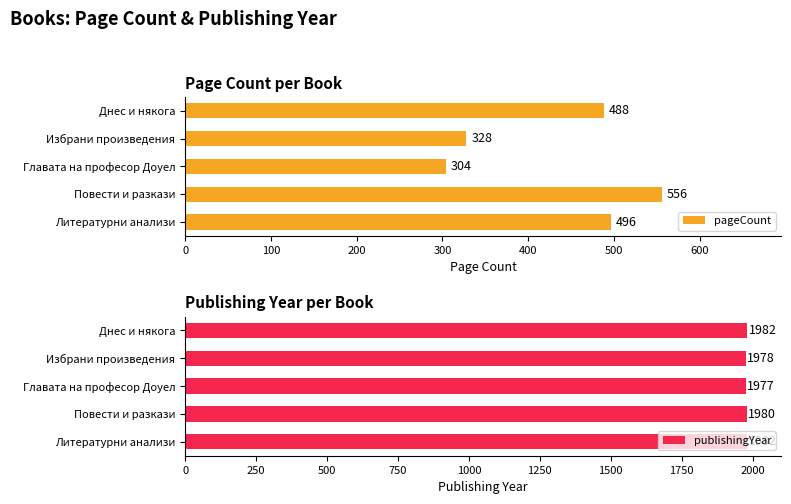

What is the difference between the second highest and second lowest values in the pageCount series?

168